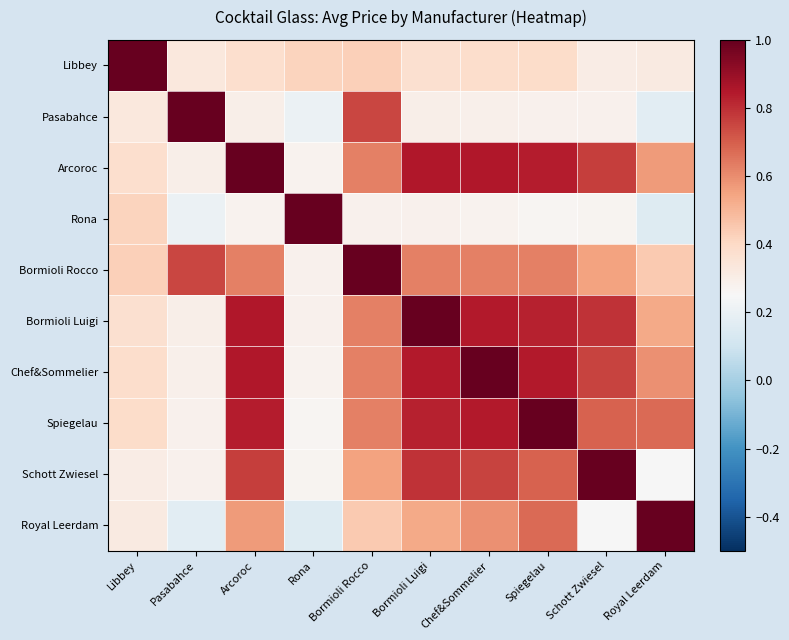

Which series changed the most between Libbey and Arcoroc?

Libbey